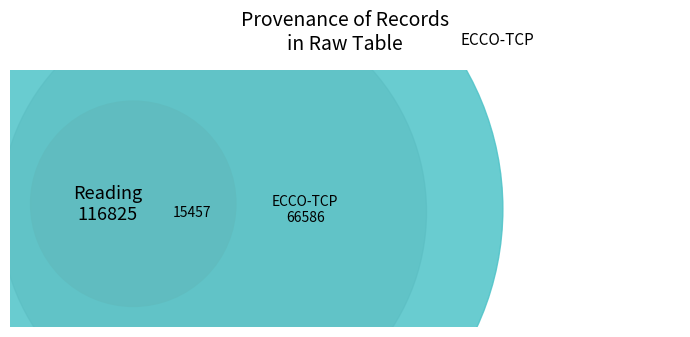

To the nearest percent, what portion does Reading represent?

10%